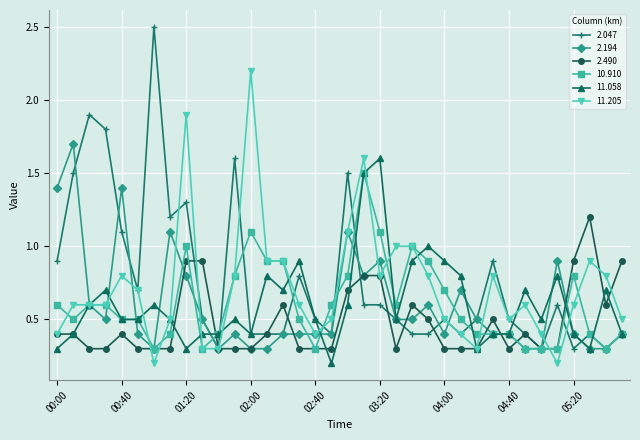

Reading left to right, list all the values displayed in this chart.

2.047: 0.9	1.5	1.9	1.8	1.1	0.7	2.5	1.2	1.3	0.5	0.3	1.6	0.4	0.4	0.4	0.8	0.5	0.4	1.5	0.6	0.6	0.5	0.4	0.4	0.5	0.4	0.5	0.9	0.5	0.4	0.3	0.6	0.3	0.4	0.3	0.4
2.194: 1.4	1.7	0.6	0.5	1.4	0.4	0.3	1.1	0.8	0.5	0.3	0.4	0.3	0.3	0.4	0.4	0.4	0.4	1.1	0.8	0.9	0.5	0.5	0.6	0.4	0.7	0.5	0.4	0.4	0.3	0.3	0.9	0.4	0.3	0.3	0.4
2.490: 0.4	0.4	0.3	0.3	0.4	0.3	0.3	0.3	0.9	0.9	0.3	0.3	0.3	0.4	0.6	0.3	0.3	0.3	0.7	0.8	0.8	0.3	0.6	0.5	0.3	0.3	0.3	0.5	0.3	0.4	0.3	0.3	0.9	1.2	0.6	0.9
10.910: 0.6	0.5	0.6	0.6	0.5	0.5	0.3	0.4	1.0	0.3	0.4	0.8	1.1	0.9	0.9	0.5	0.3	0.6	0.8	1.5	1.1	0.6	1.0	0.9	0.7	0.5	0.4	0.4	0.4	0.3	0.3	0.3	0.8	0.4	0.3	0.4
11.058: 0.3	0.4	0.6	0.7	0.5	0.5	0.6	0.5	0.3	0.4	0.4	0.5	0.4	0.8	0.7	0.9	0.5	0.2	0.6	1.5	1.6	0.5	0.9	1.0	0.9	0.8	0.3	0.4	0.4	0.7	0.5	0.8	0.4	0.3	0.7	0.4
11.205: 0.4	0.6	0.6	0.6	0.8	0.7	0.2	0.5	1.9	0.3	0.3	0.8	2.2	0.9	0.9	0.6	0.4	0.5	1.1	1.6	0.8	1.0	1.0	0.8	0.5	0.4	0.3	0.8	0.5	0.6	0.4	0.2	0.6	0.9	0.8	0.5